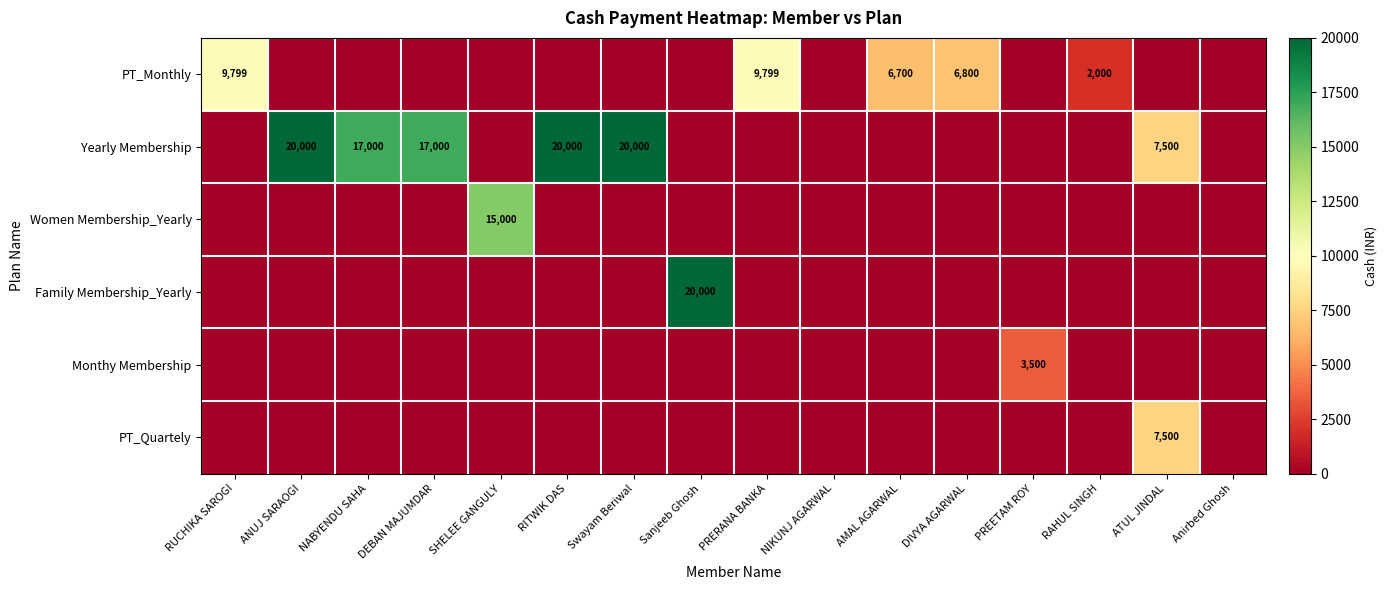

True or false: PT_Quartely has a value of 7500 at ATUL JINDAL.

True